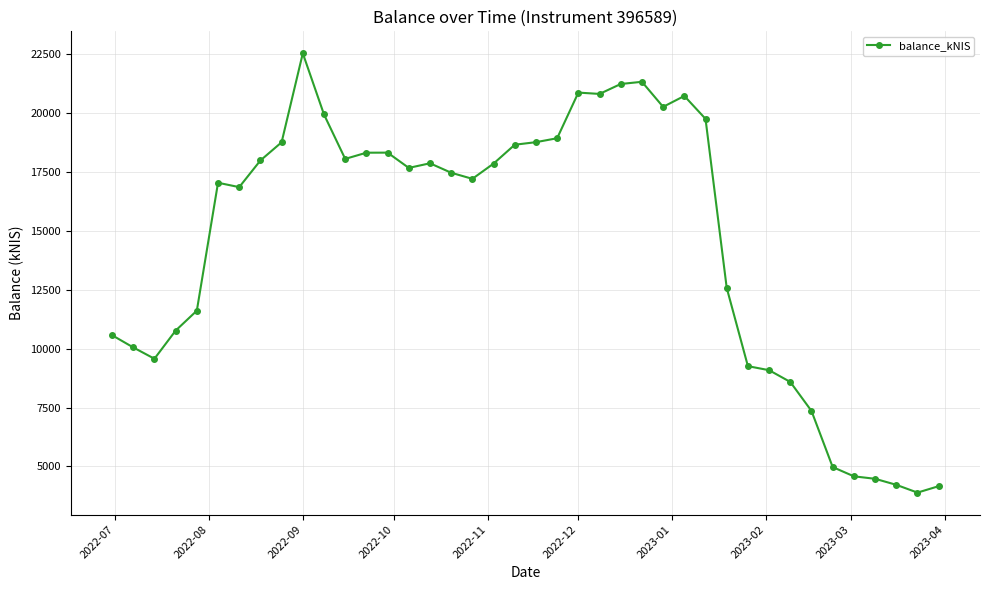

What is the difference between the second highest and second lowest values?

17177.6